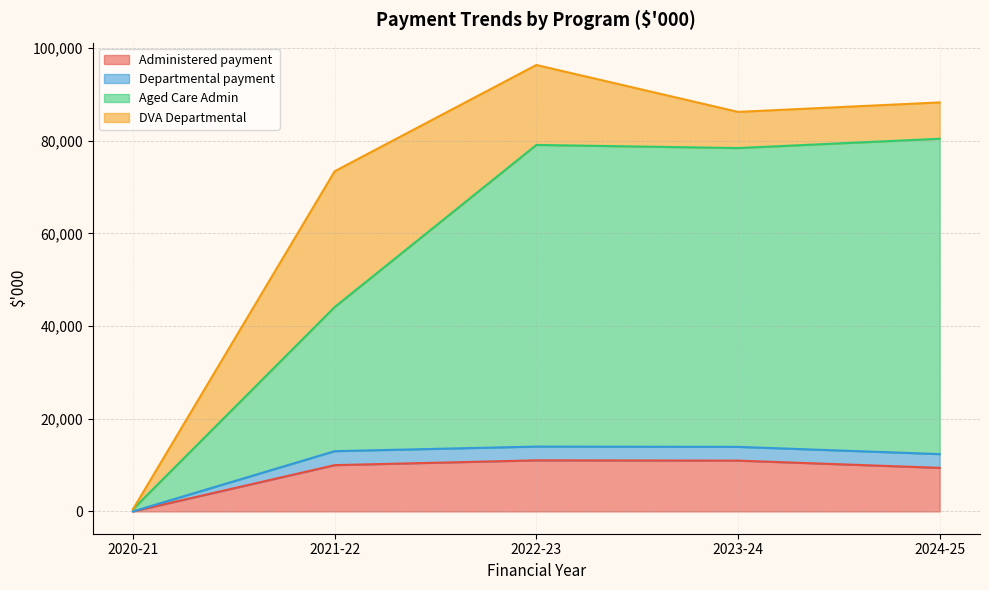

What is the spread (max minus min) of values at 2020-21?

481